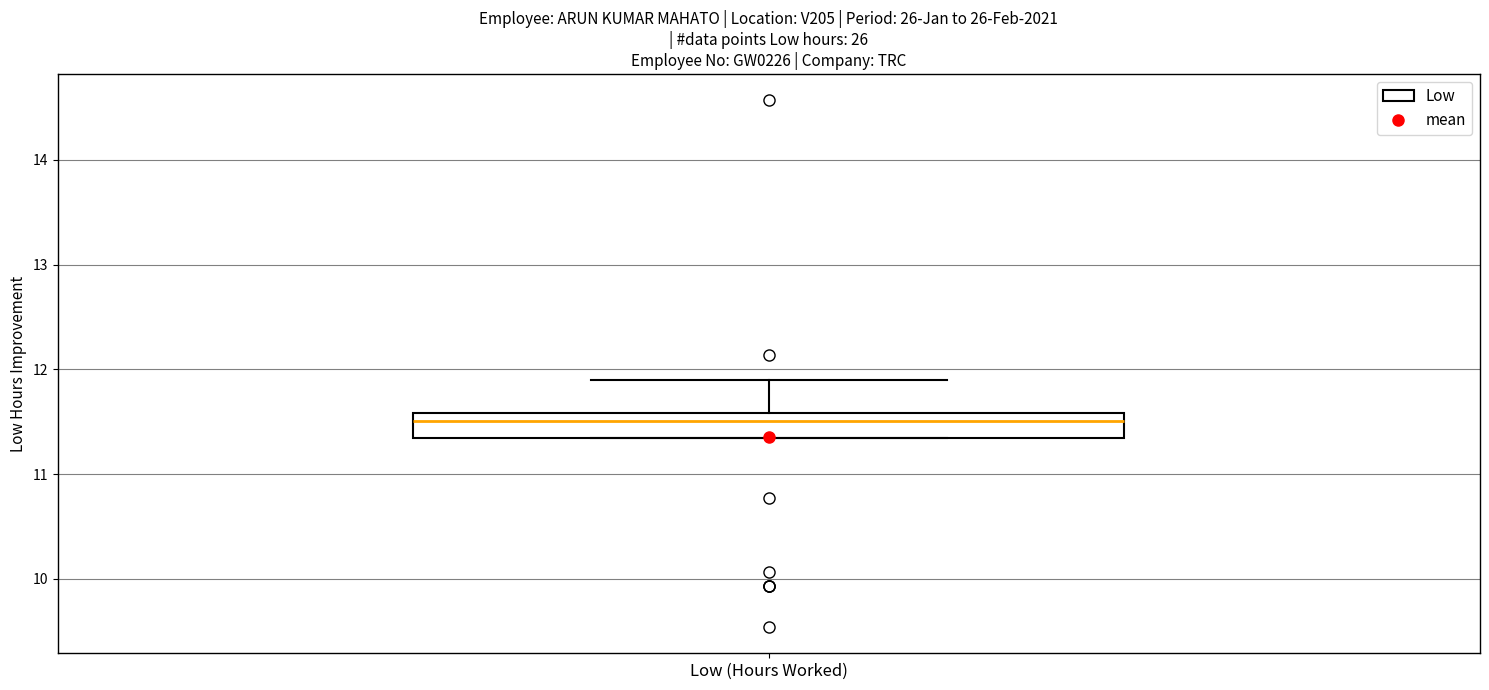

Transcribe this box plot: give where the median line is, the range the box spans, and where the two whiskers end, as read against the y-axis. The values are not printed on the chart, so give them approximately, as read against the axis.

median 11.5, box 11.3 to 11.6, whiskers 11.3 to 11.9